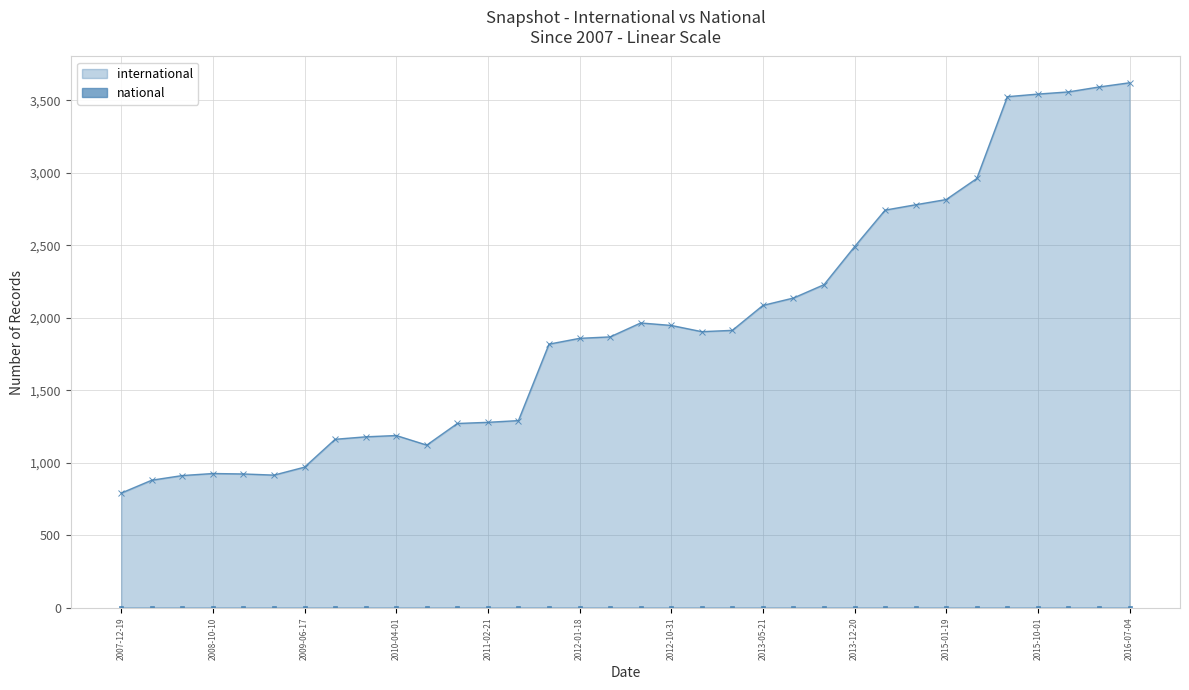

True or false: international has more than 0 interior local peaks.

True